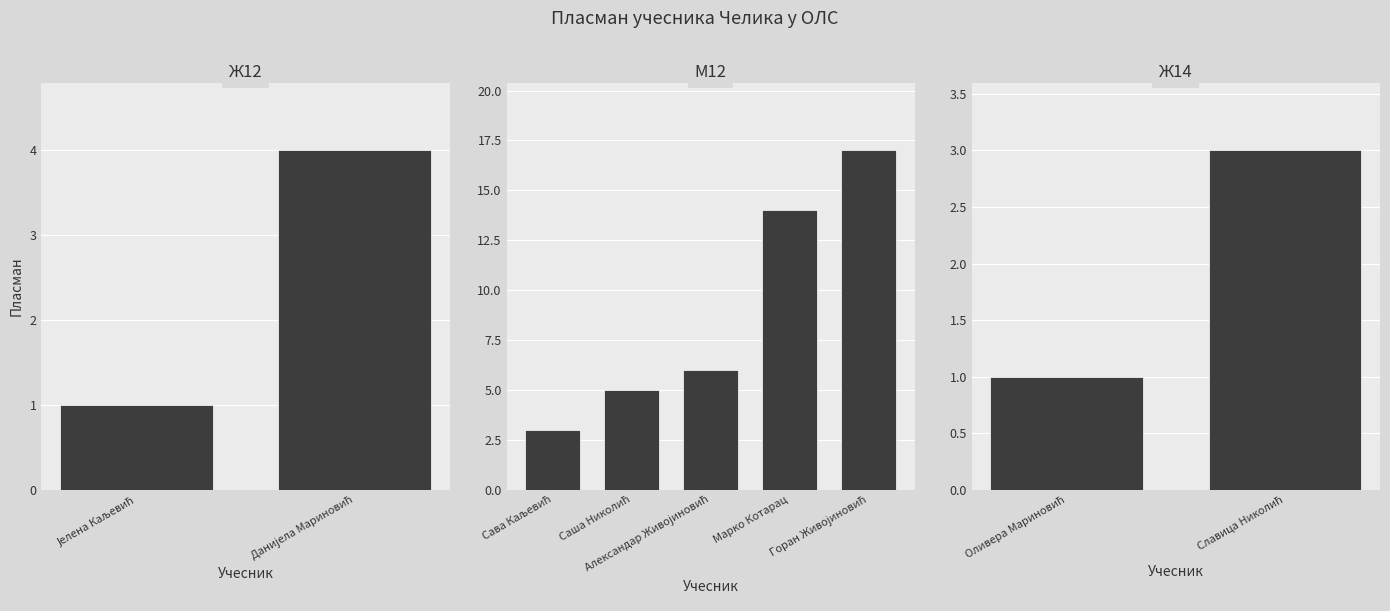

What is the label of the 6th bar from the right?

М12 - Саша Николић